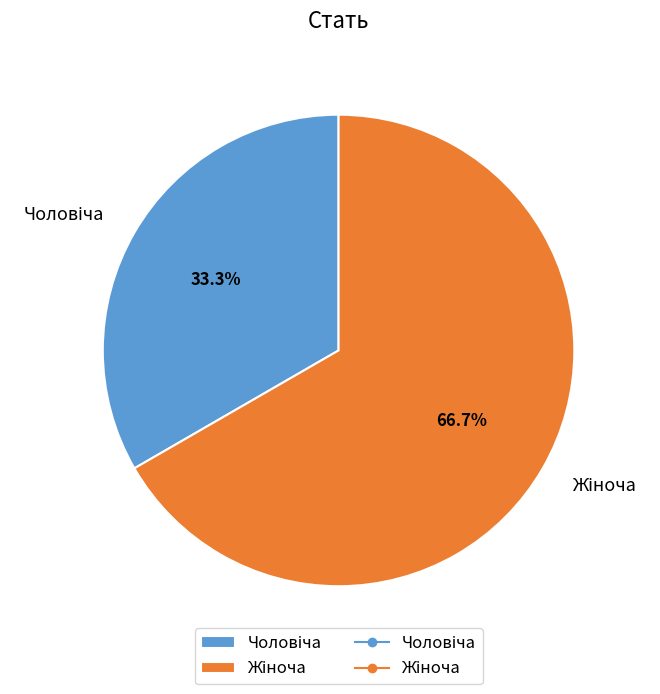

Is there any slice that represents more than half of the pie?

Yes